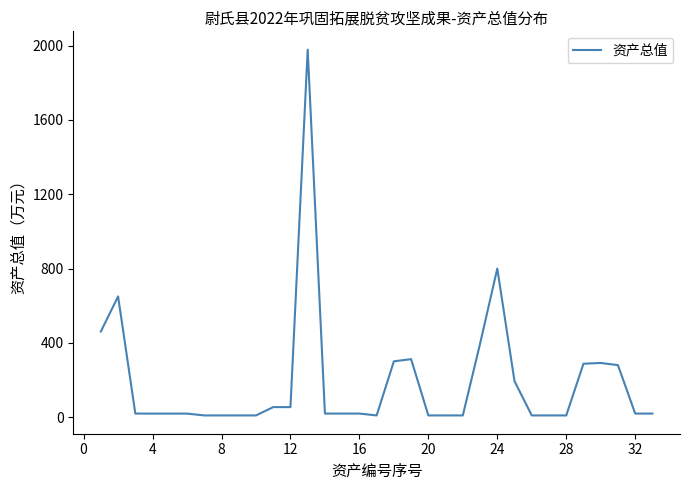

What is the difference between the maximum and minimum values?

1968.4